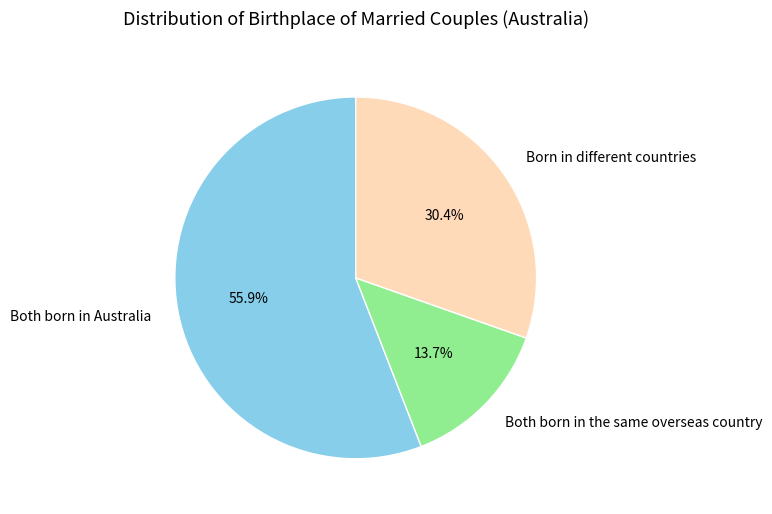

To the nearest percent, what is the difference between the largest and smallest slice percentages?

42%